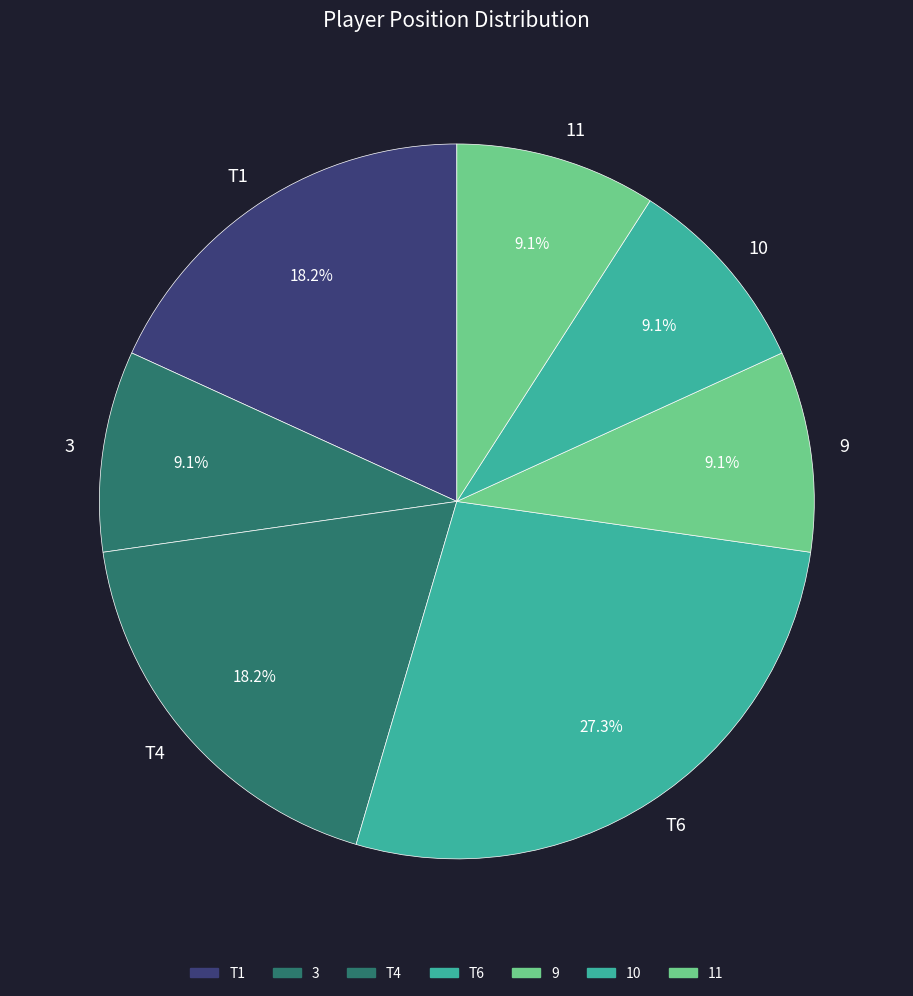

Which slice is the largest?

T6